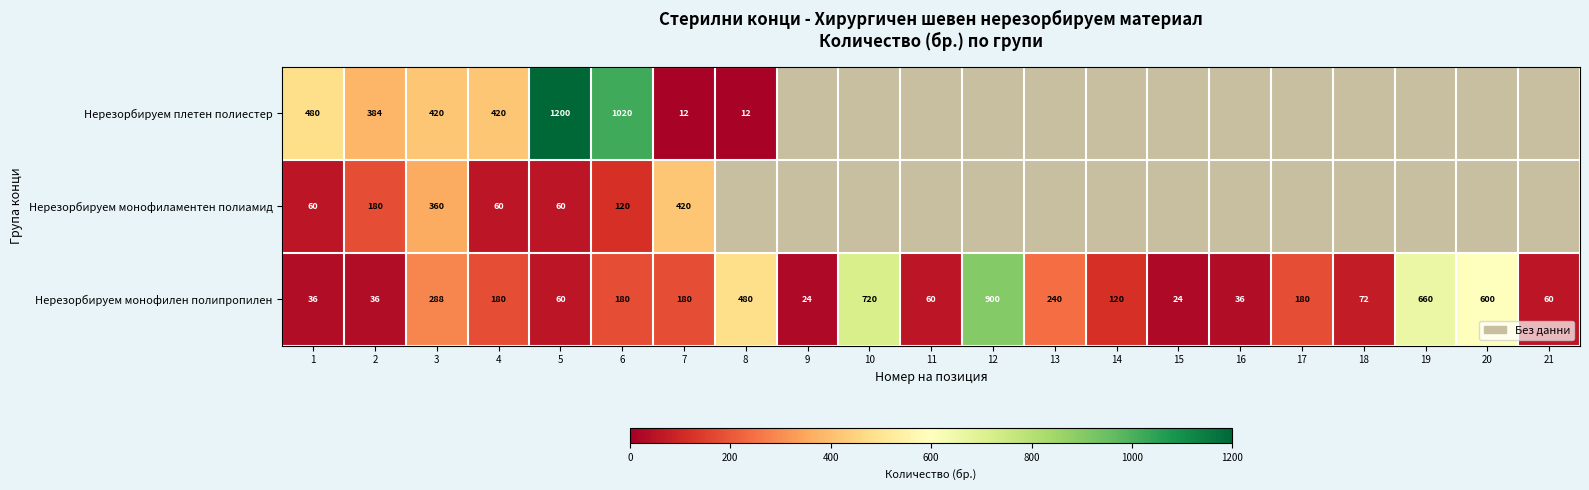

True or false: Нерезорбируем монофилен полипропилен has a value of 77.1 at 6.

False